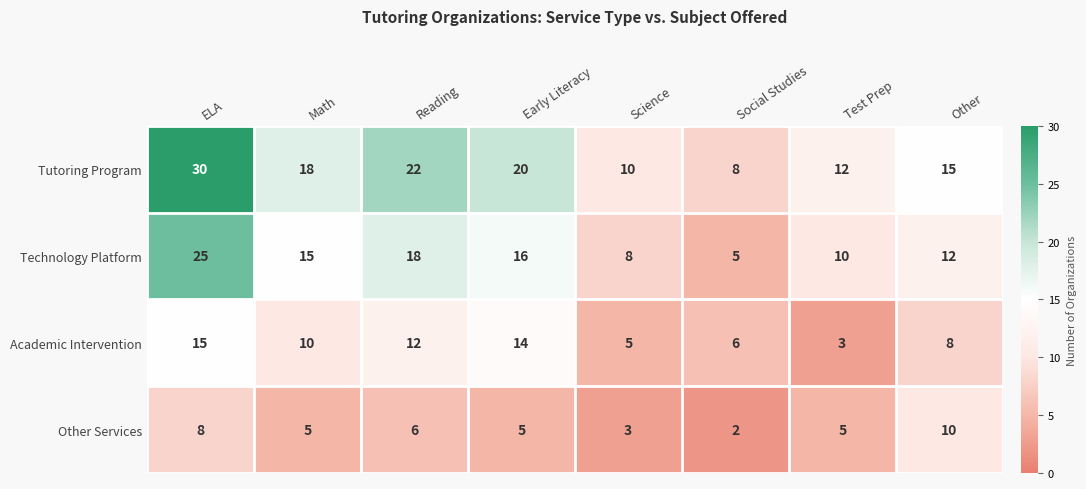

What is the highest value of the Tutoring Program series?

30